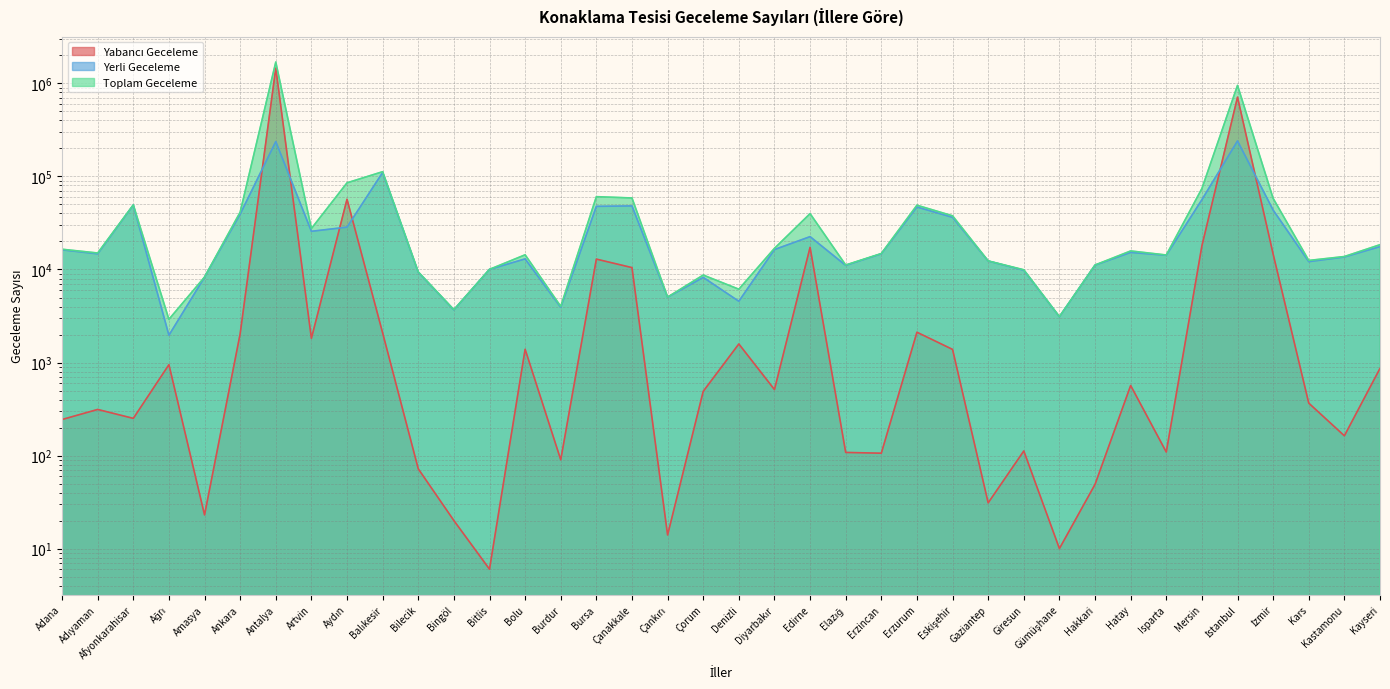

At which category does the chart reach its peak across all series?

Antalya